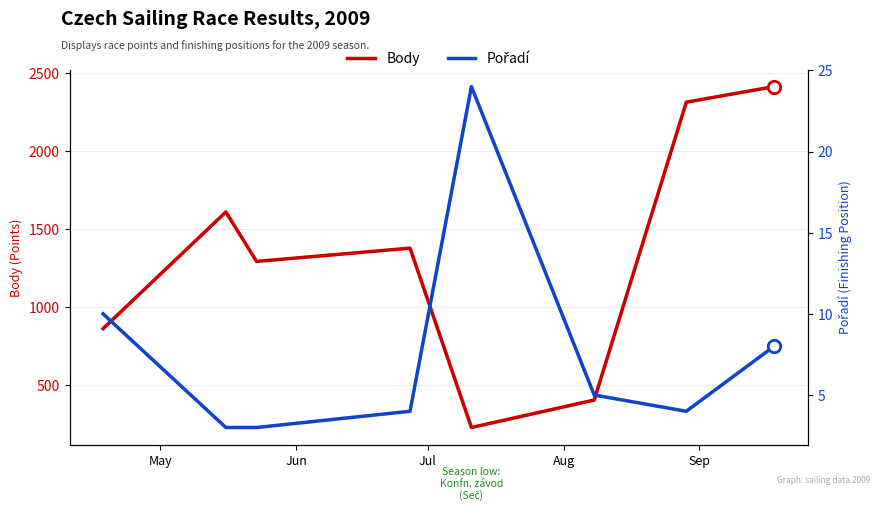

What are all the series names shown in the legend?

Body, Pořadí